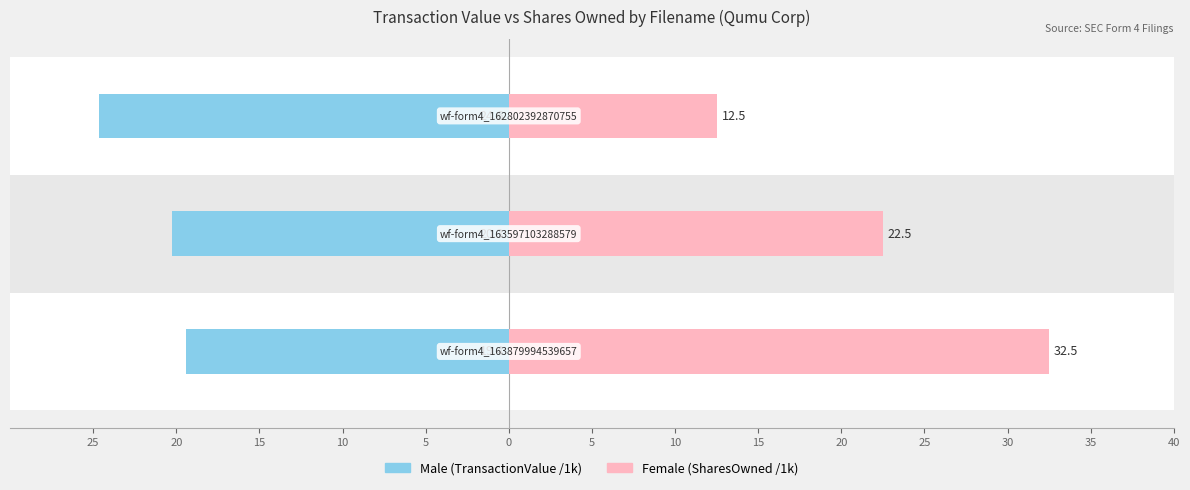

Between 25 and 15, which is larger?

25